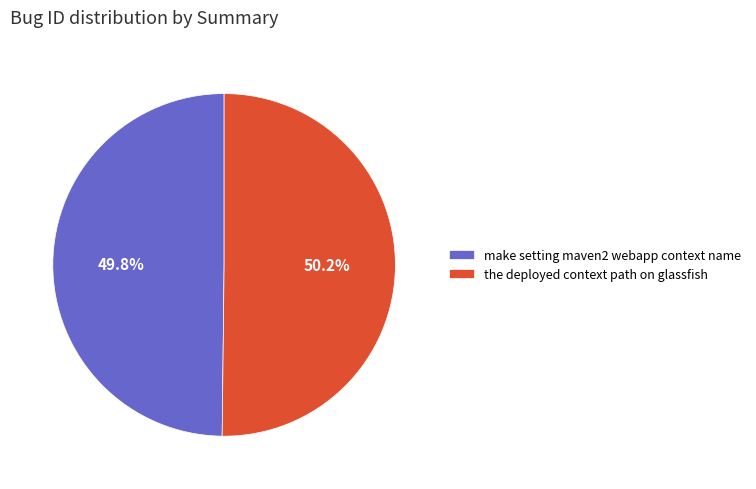

Approximately how many times larger is the value at the deployed context path on glassfish compared to make setting maven2 webapp context name?

1.0